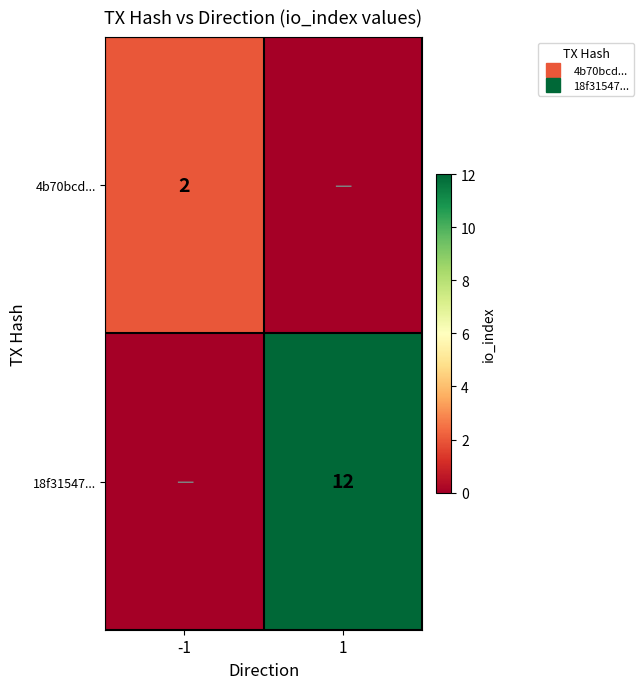

Is it true that 4b70bcd... equals 0 at 1?

True